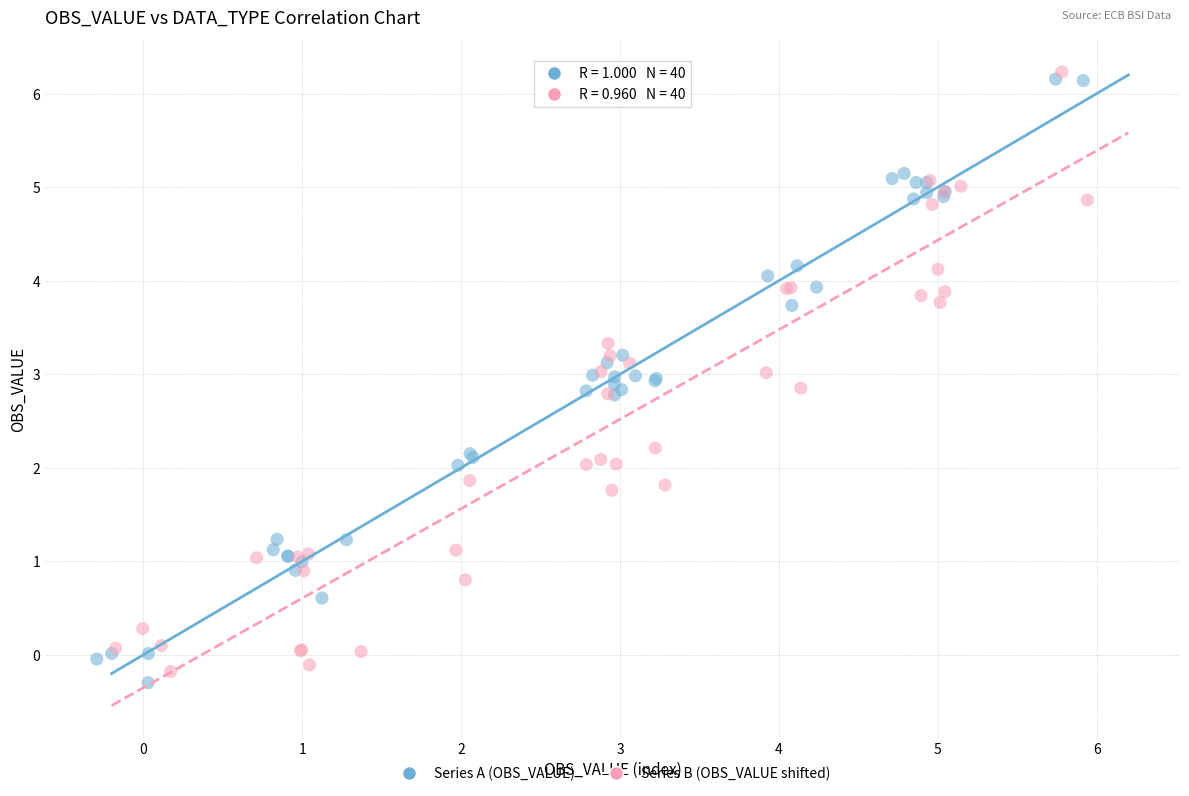

Which series reaches the minimum Y coordinate?

Series A (OBS_VALUE)